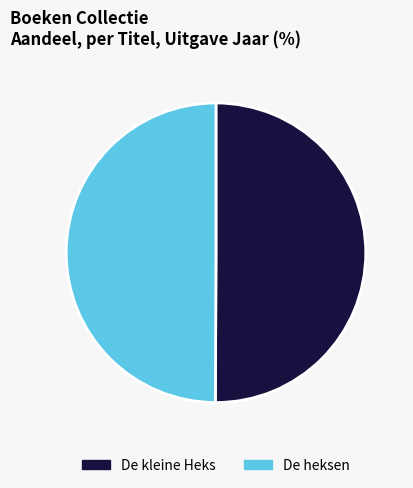

What is the ratio of the value at De kleine Heks to the value at De heksen?

1.0